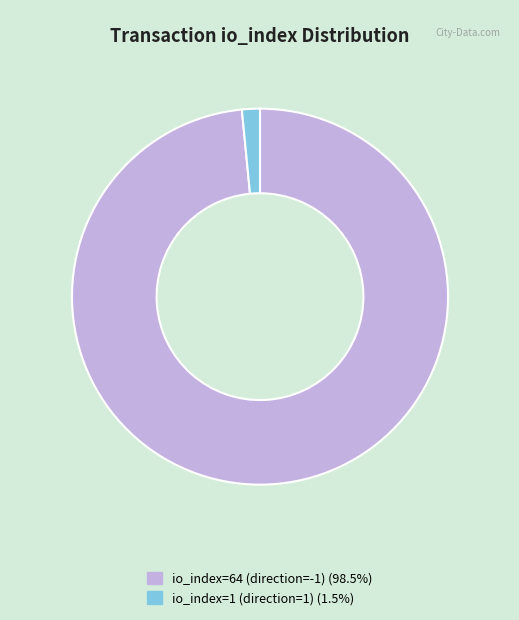

Is there any slice that represents more than half of the pie?

Yes